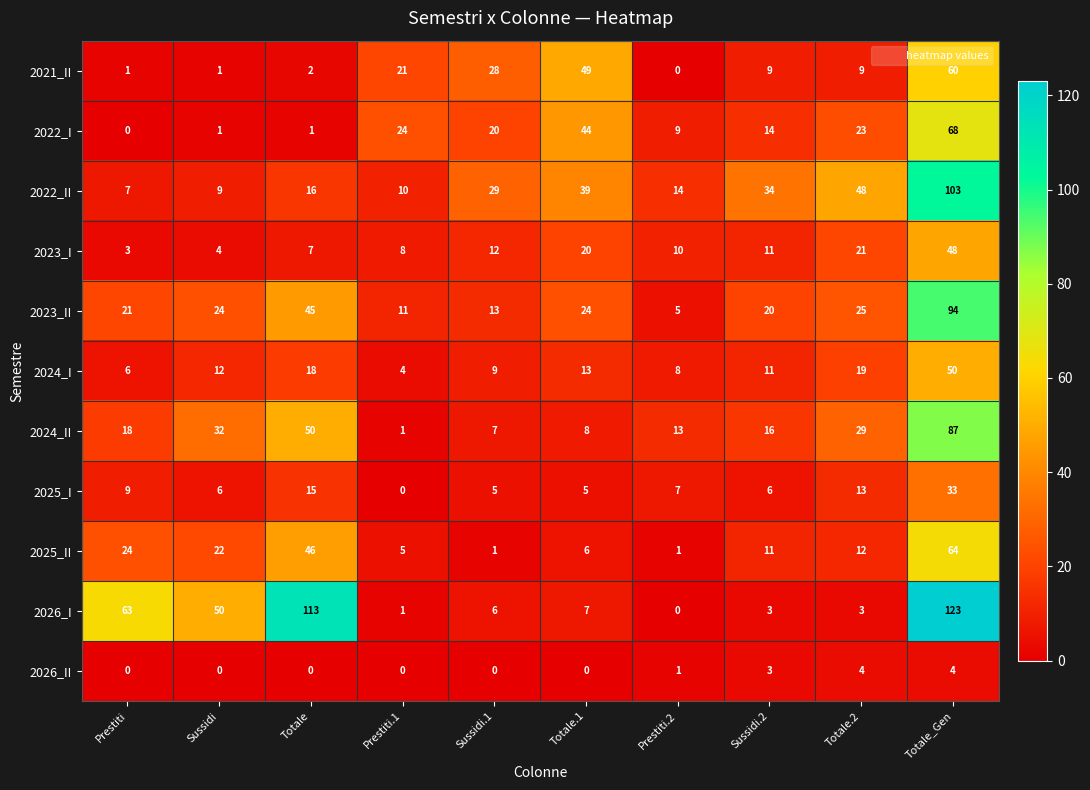

The value of 2022_I at Sussidi.2 is 19. True or false?

False